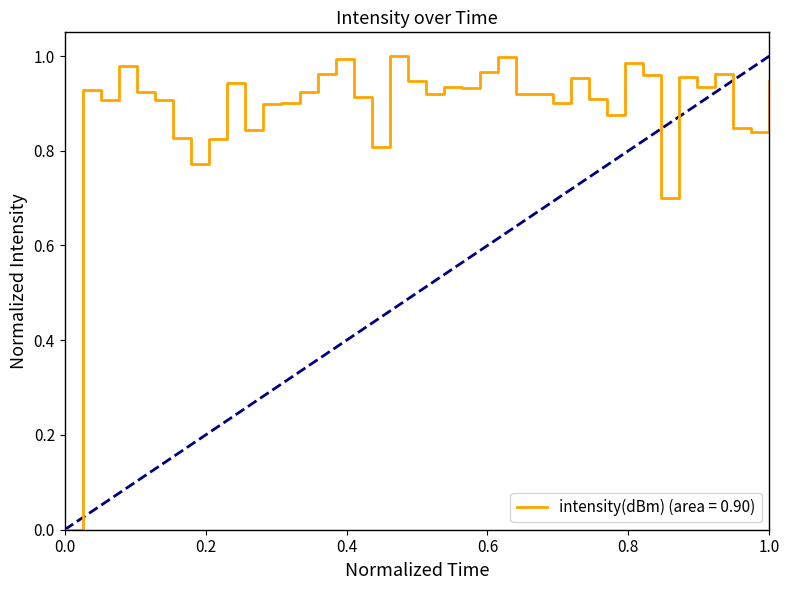

How many points are higher than both their immediate neighbors (excluding endpoints)?

12